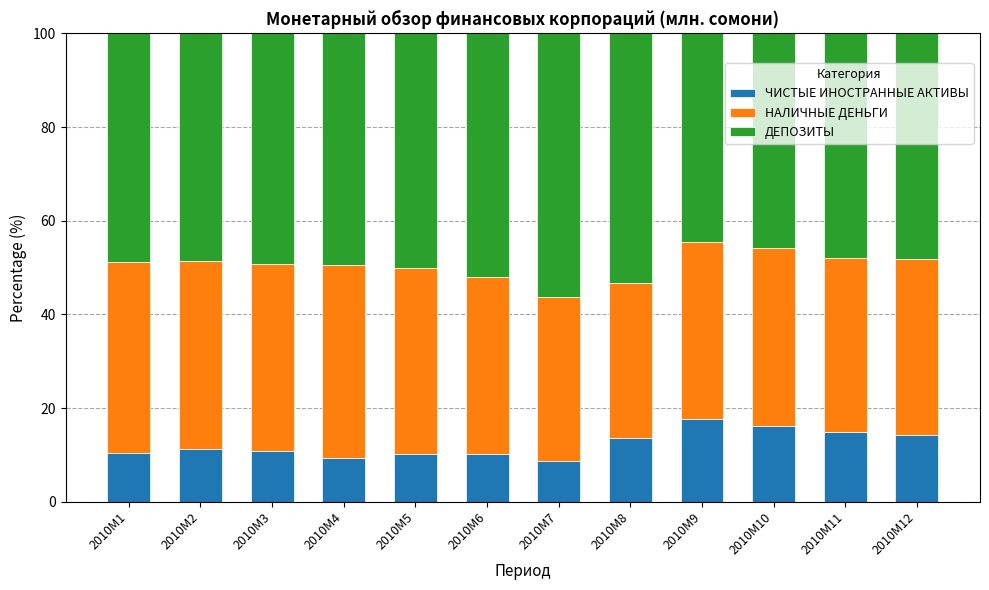

What is the total value across all series at 2010M6?

100.0